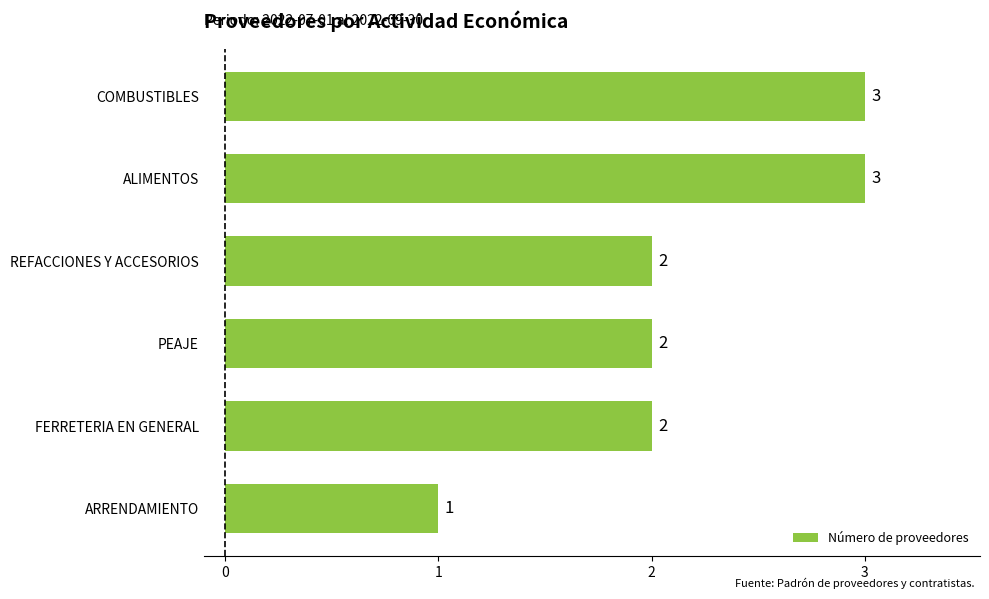

Reading top to bottom, transcribe all the data shown in this chart.

3	3	2	2	2	1